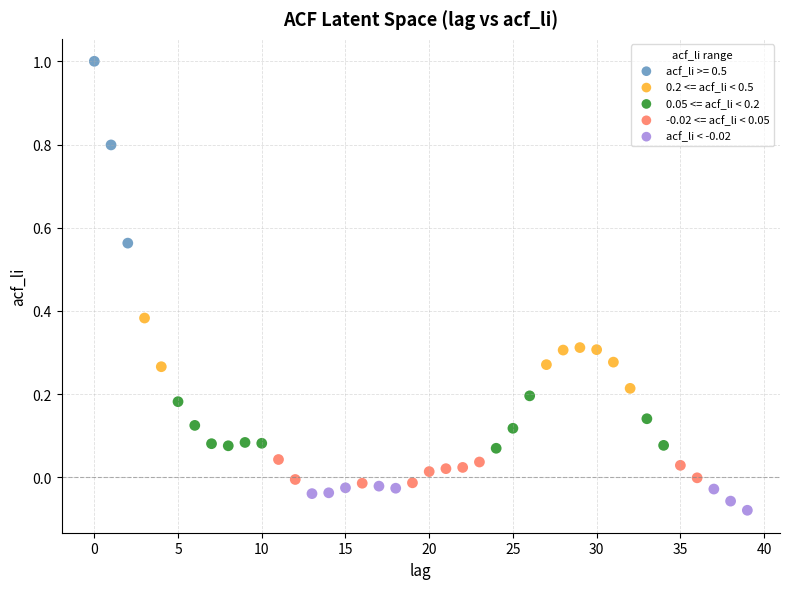

Which series contains the lowest Y value?

acf_li < -0.02